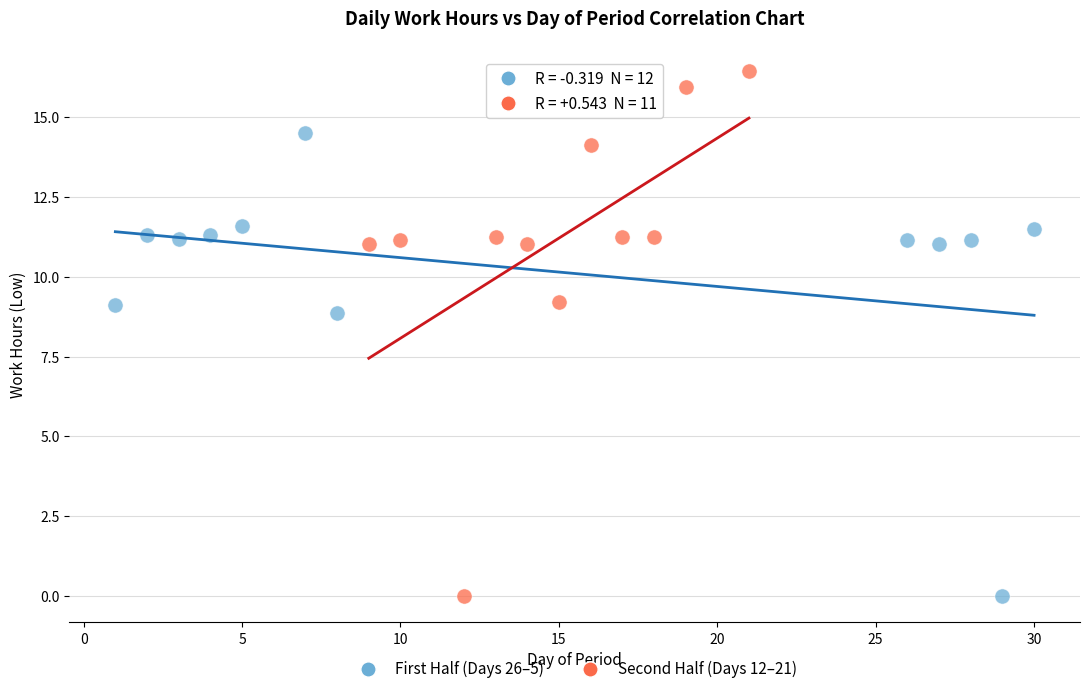

Which series reaches the maximum Y coordinate?

Second Half (Days 12–21)